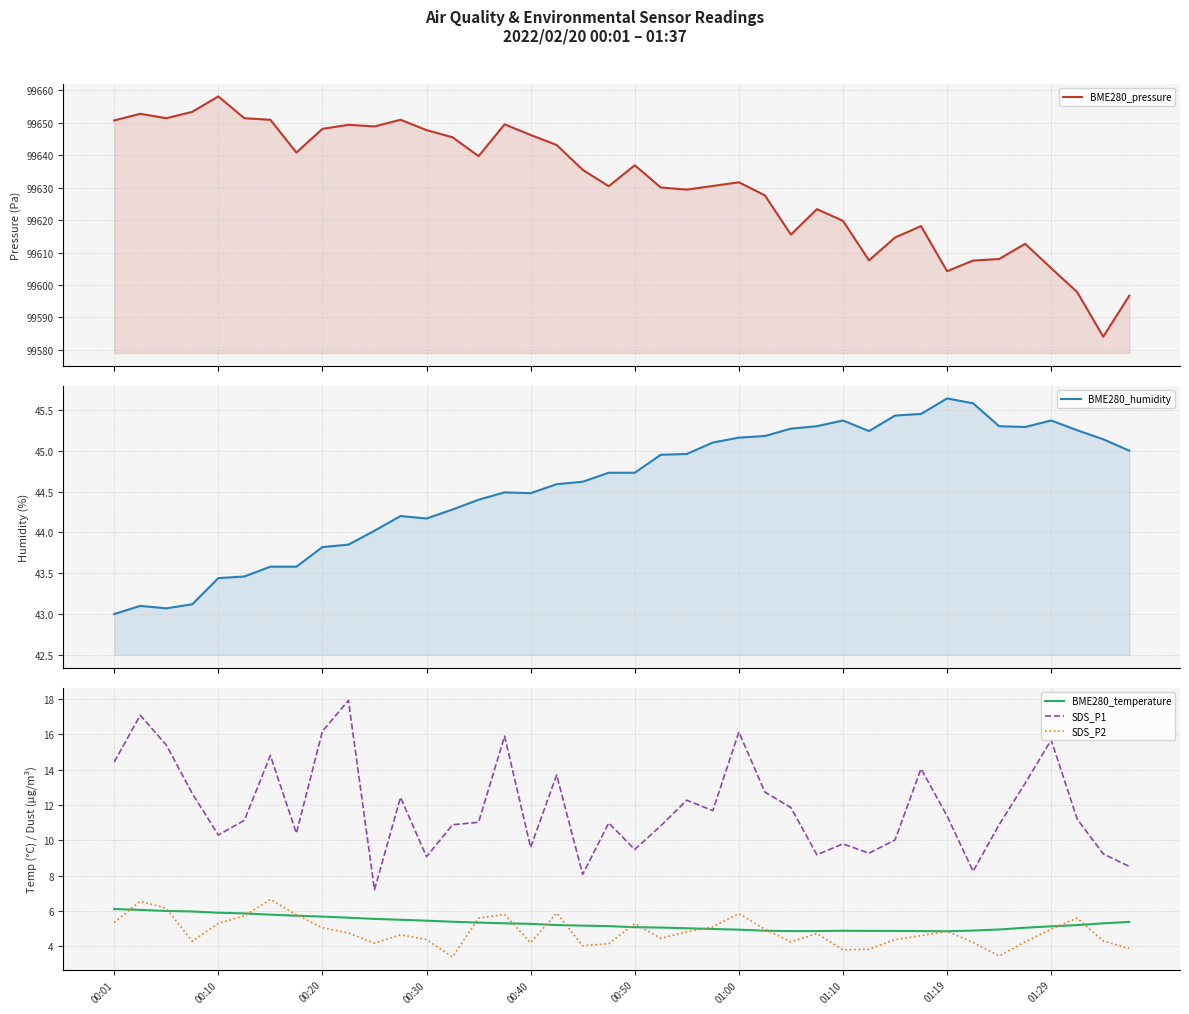

What is the difference between the highest and lowest values at 31?

99613.6